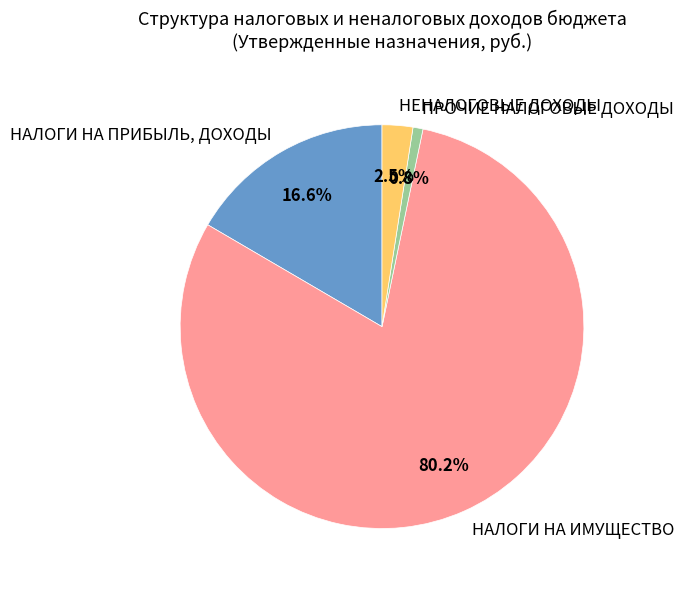

What is the smallest slice in the pie chart?

ПРОЧИЕ НАЛОГОВЫЕ ДОХОДЫ